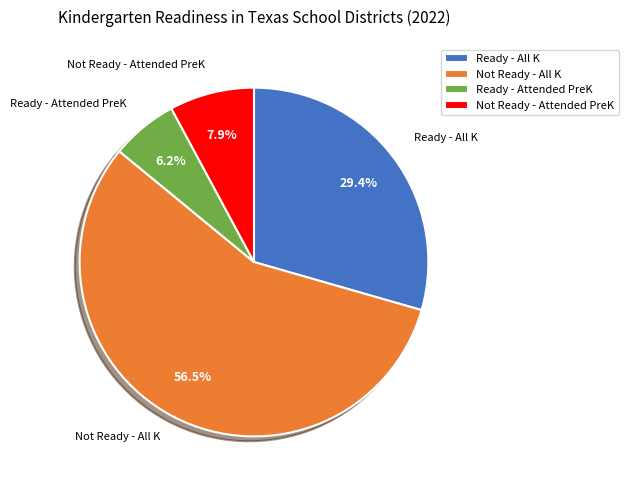

What is the smallest slice in the pie chart?

Ready - Attended PreK